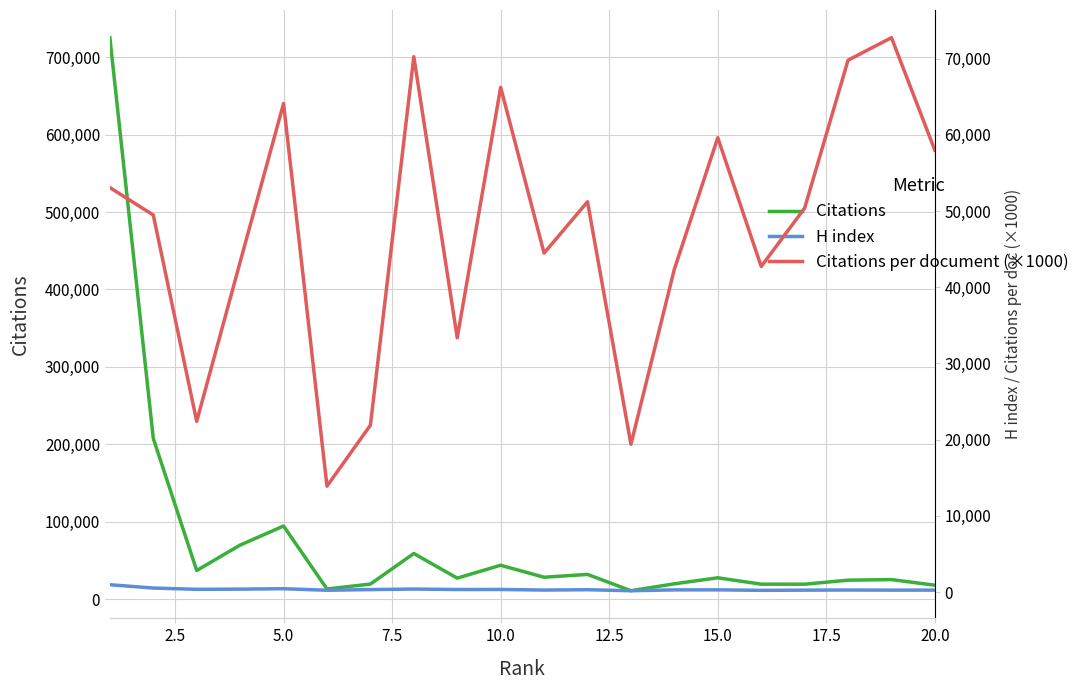

What is the difference between the maximum and minimum values in the Citations per document (×1000) series?

58870.0